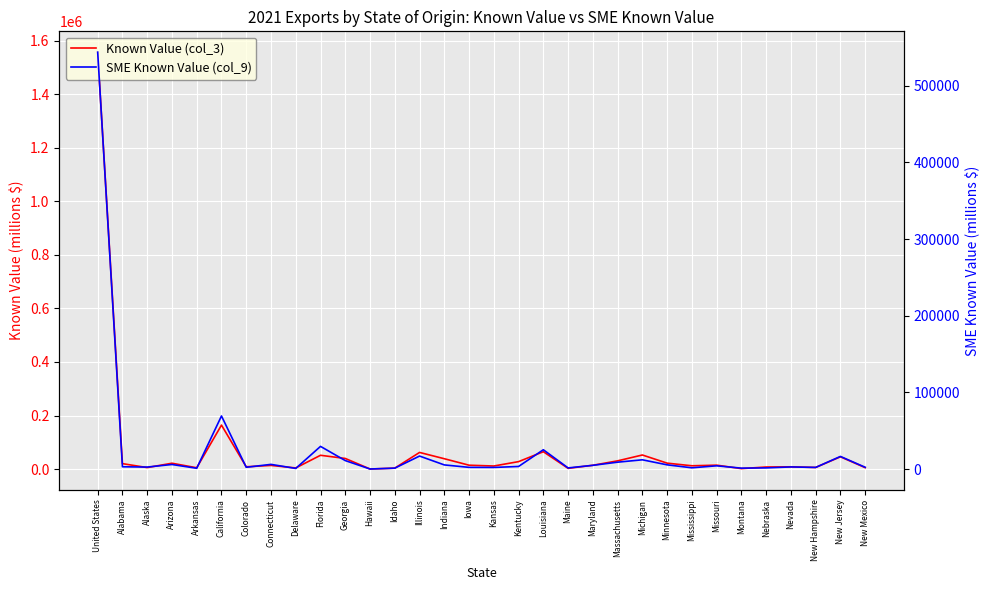

Where is the first local minimum for Known Value (col_3)?

Alaska